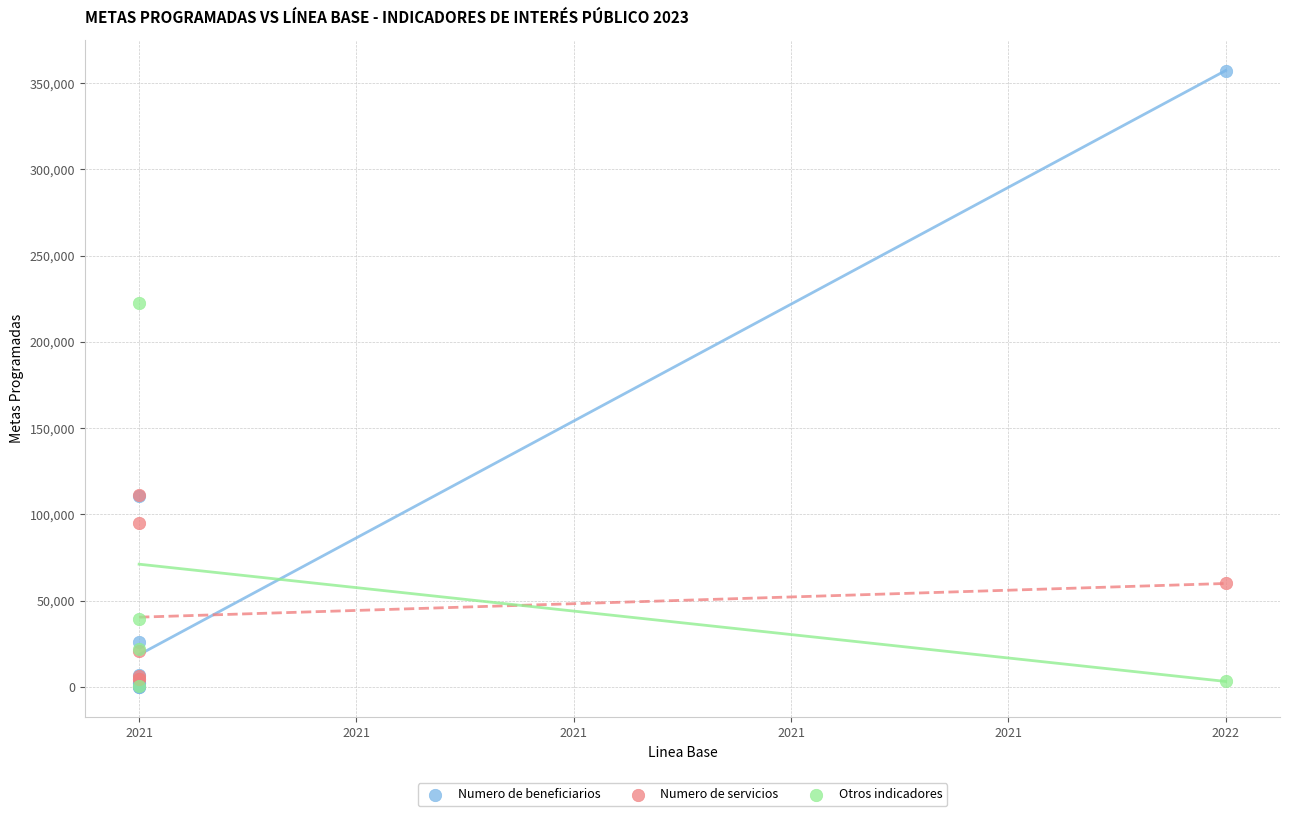

Which series reaches the maximum Y coordinate?

Numero de beneficiarios